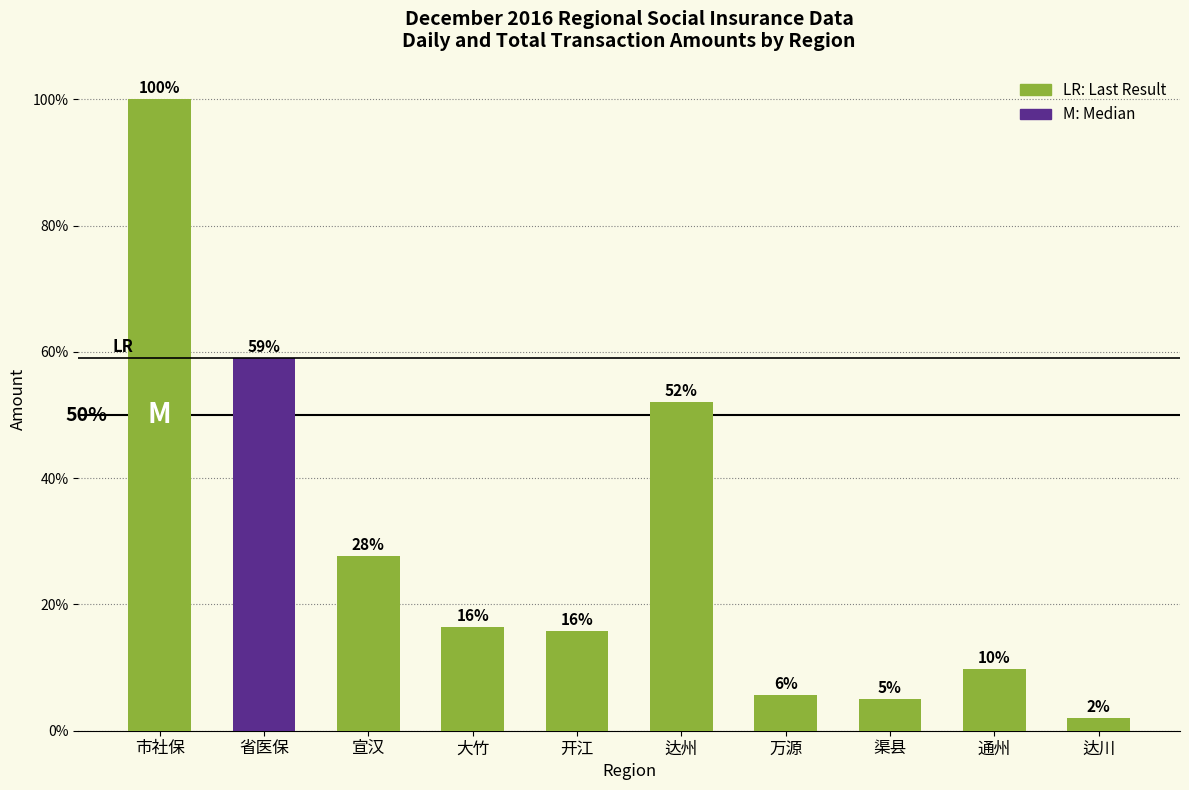

Does the chart contain stacked bars?

No